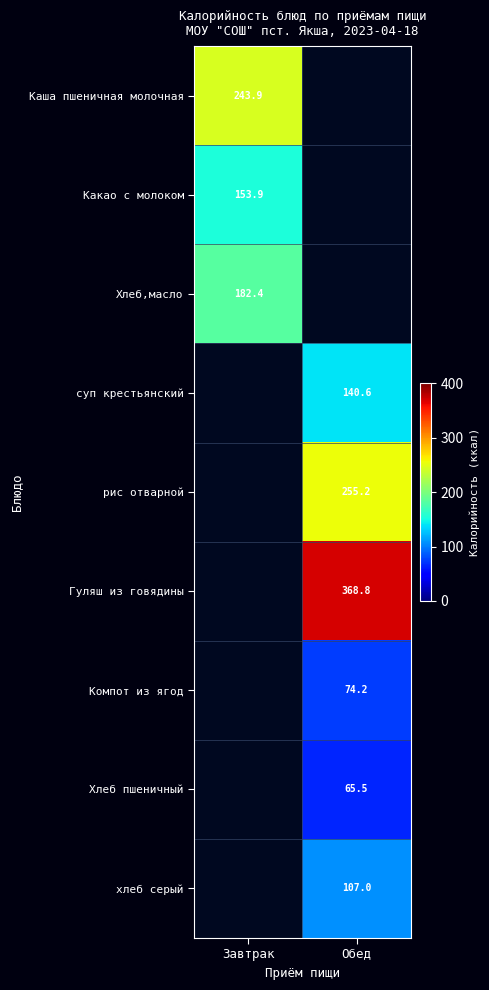

True or false: Какао с молоком has a value of 55.0 at Завтрак.

False